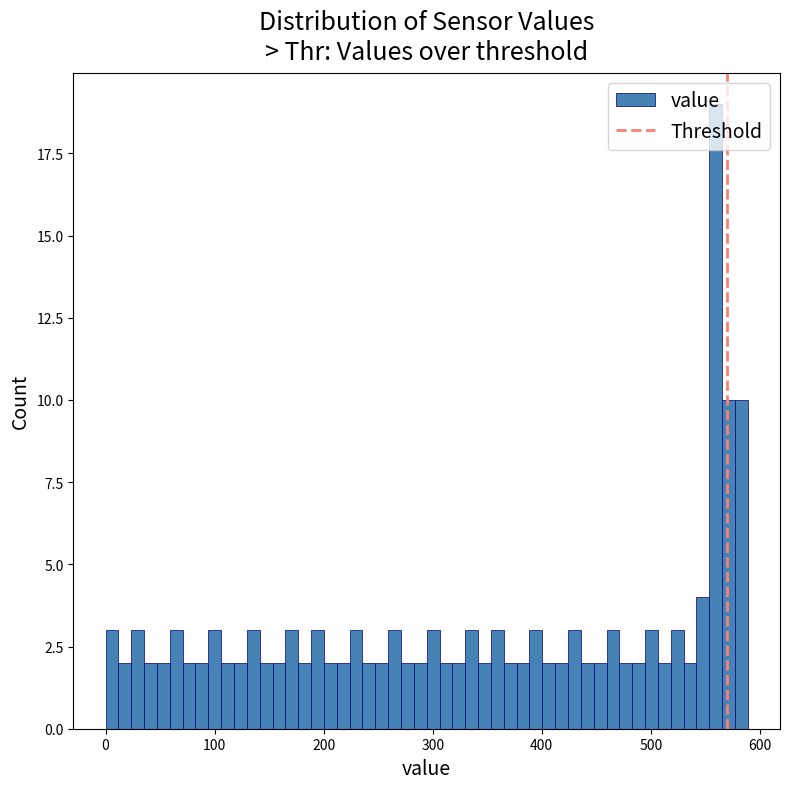

Around what value on the x-axis is the tallest bar? Give the approximate position of its centre, as read against the axis.

560